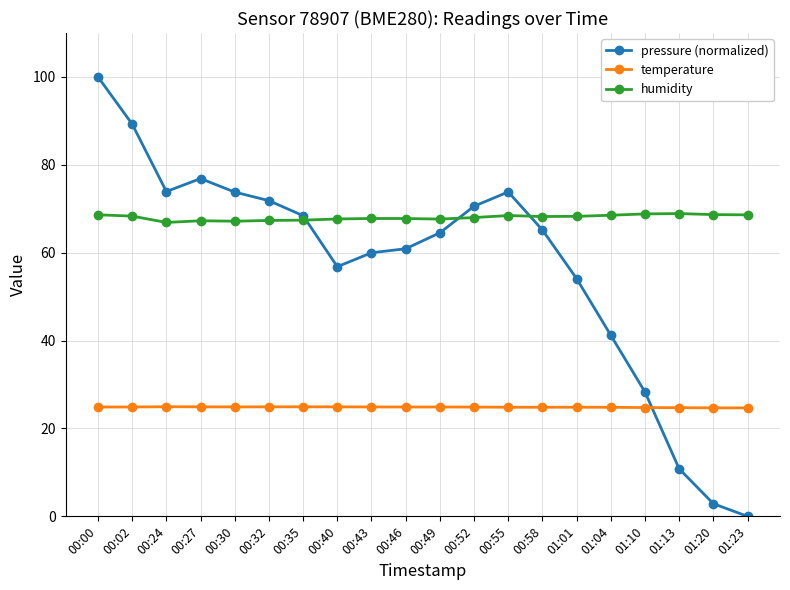

What is the sum of the pressure (normalized) values at 00:55 and 01:01?

127.9